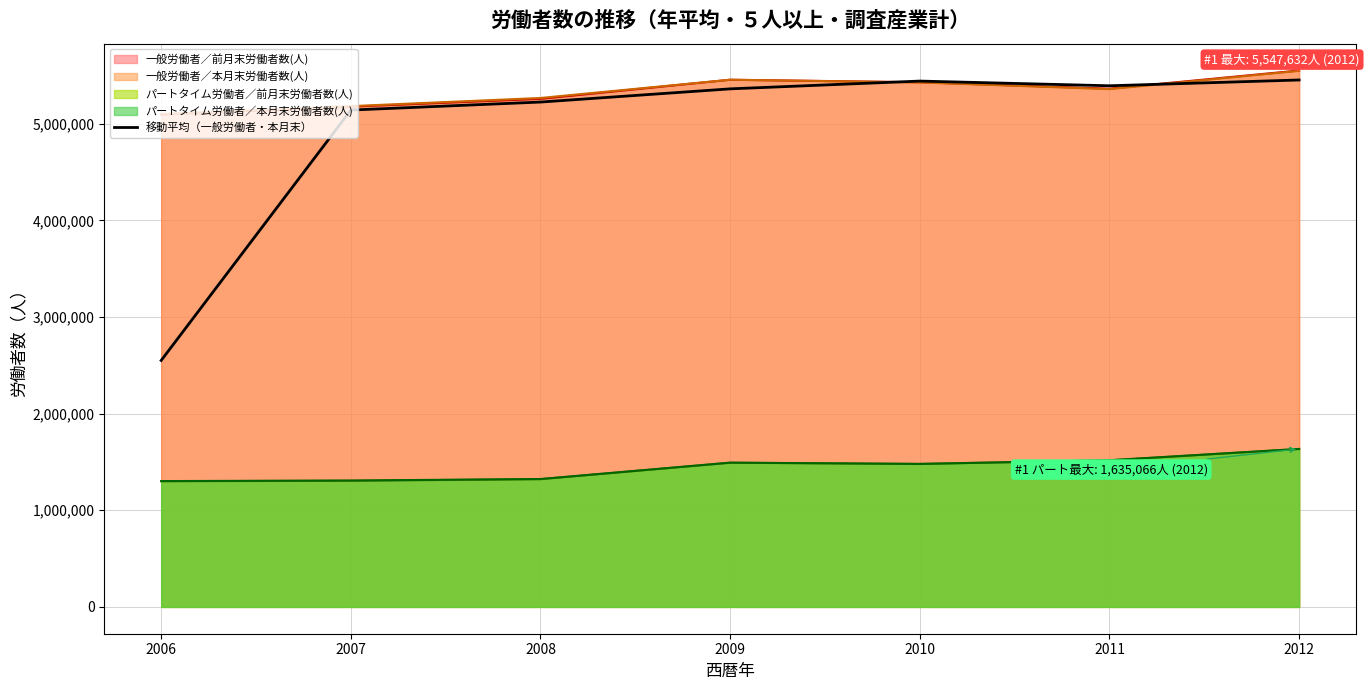

Rank the categories by value from lowest to highest.

2006, 2007, 2008, 2009, 2011, 2010, 2012